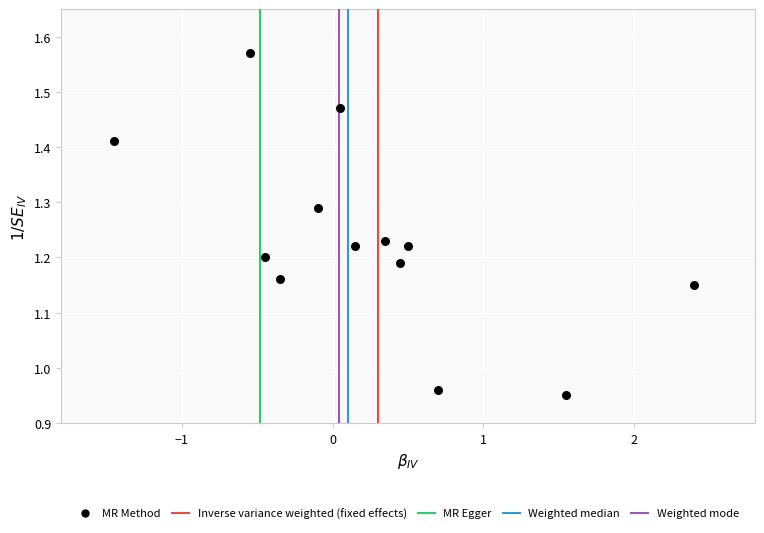

What is the range of X values (max minus min)?

3.8